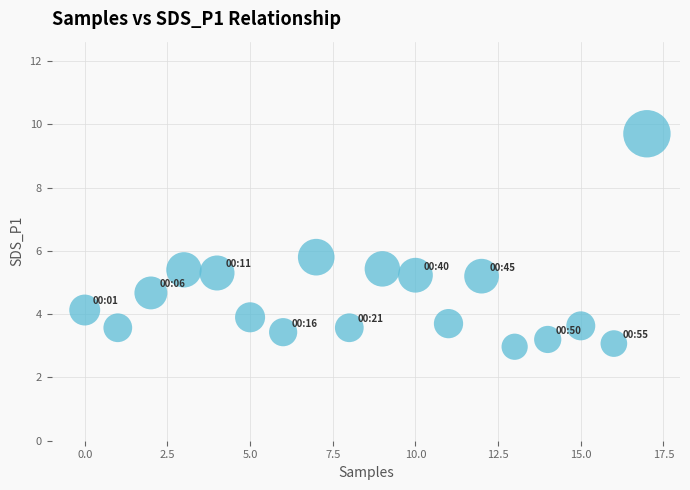

What Y value in the scatter plot is closest to 6?

5.8